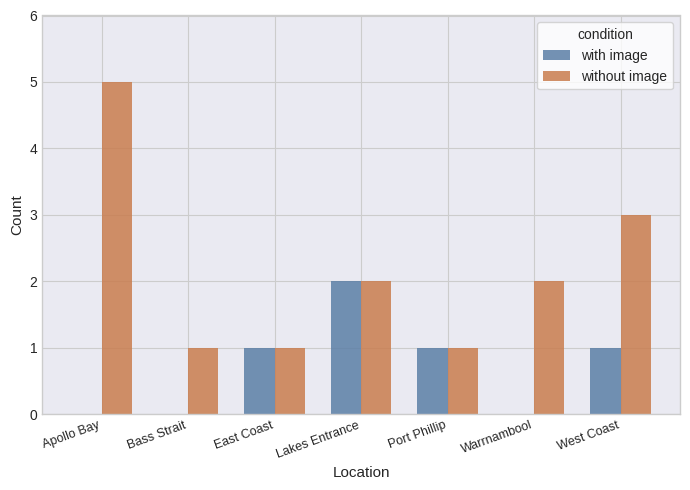

Between Port Phillip and West Coast, which series saw the biggest shift?

without image